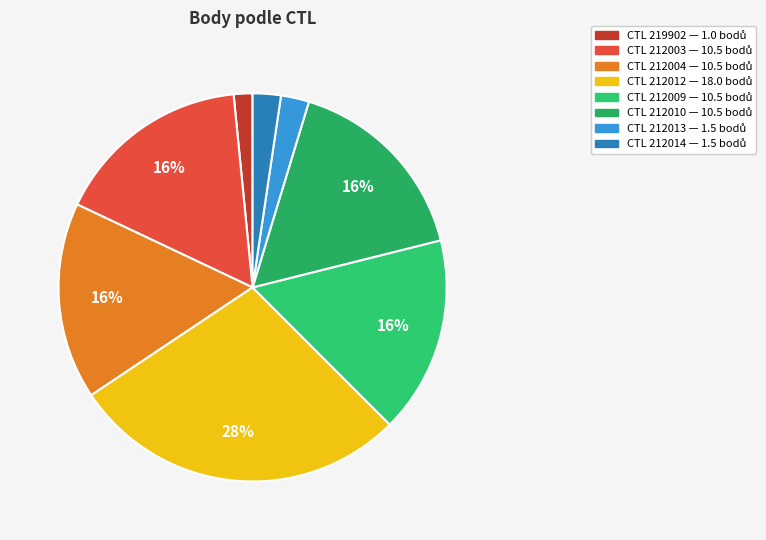

How many segments does this pie chart have?

8